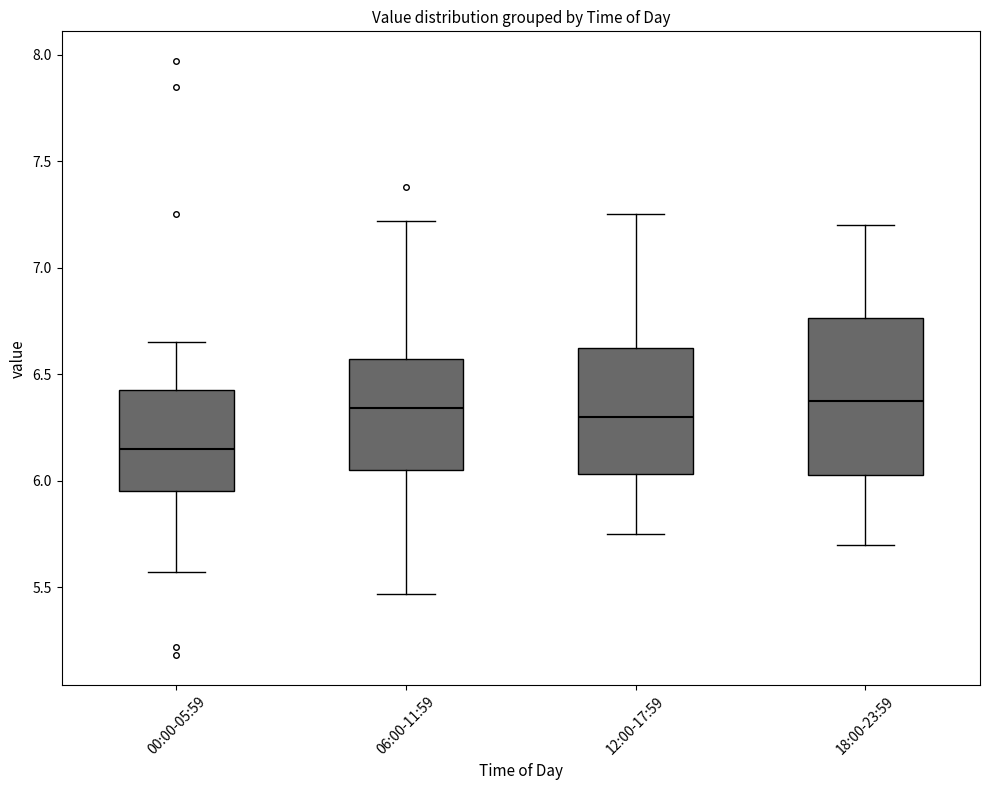

Where does the upper whisker of the box for 12:00-17:59 end on the y-axis? The values are not printed on the chart, so give them approximately, as read against the axis.

7.25